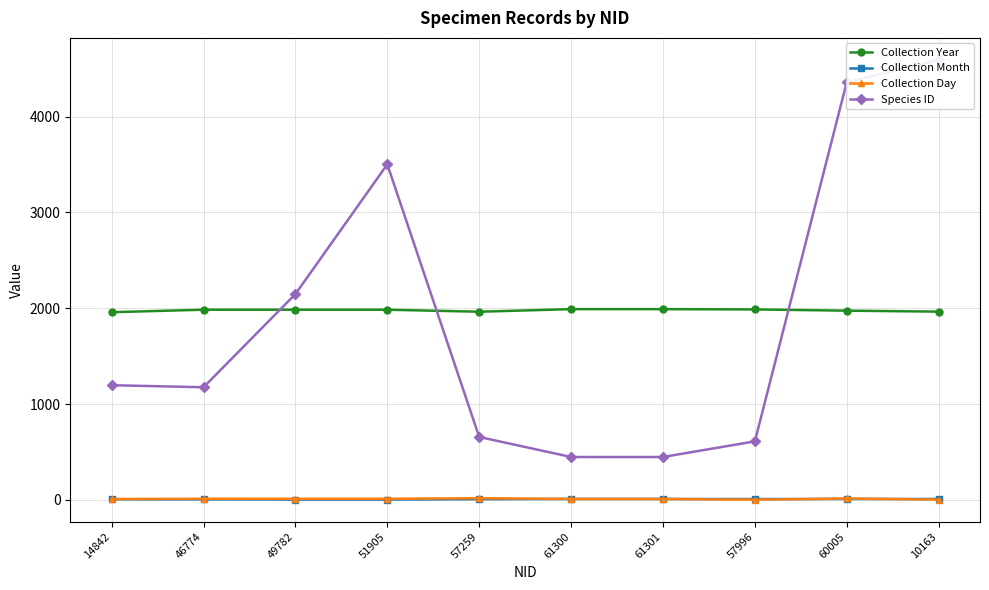

What is the label of the 10th point from the left?

10163